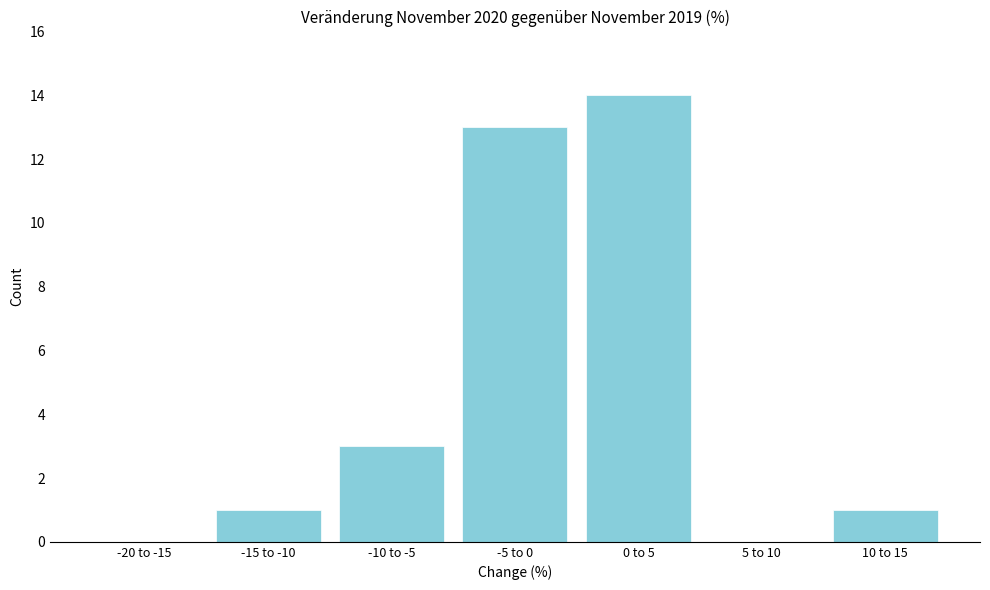

Reading left to right, transcribe all the data shown in this chart.

-20 to -15=0	-15 to -10=1	-10 to -5=3	-5 to 0=13	0 to 5=14	5 to 10=0	10 to 15=1